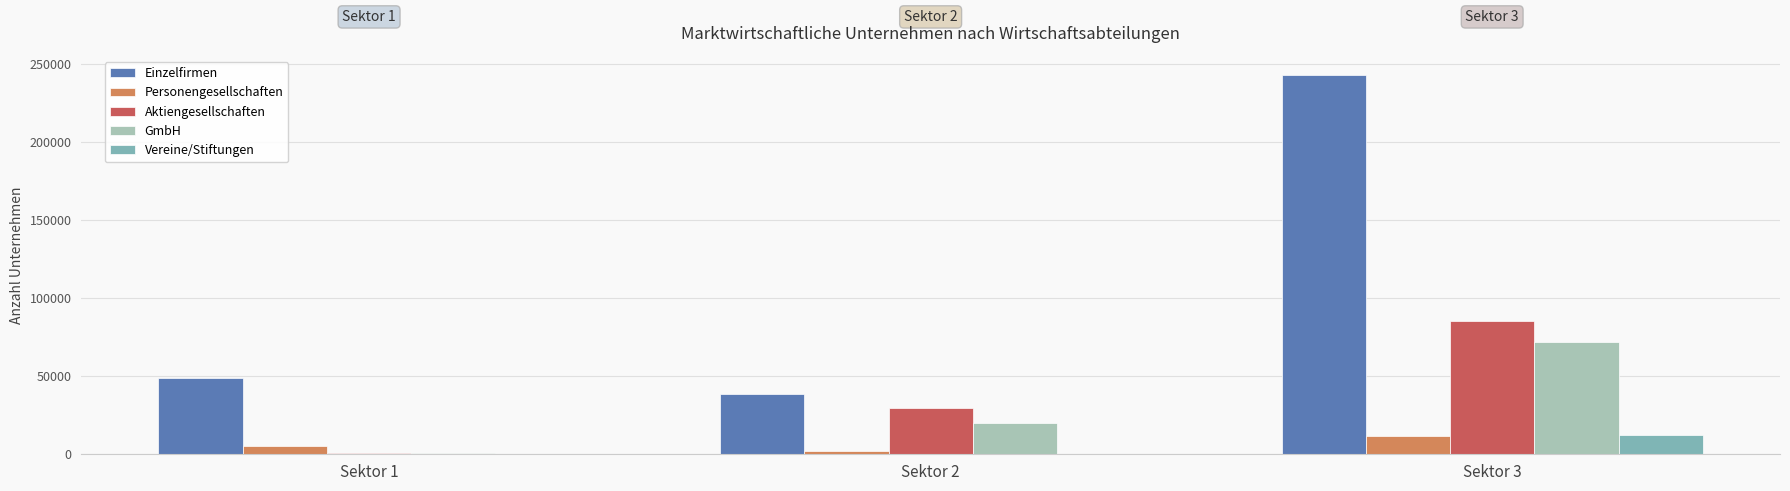

At which category is the sum across all series the highest?

Sektor 3